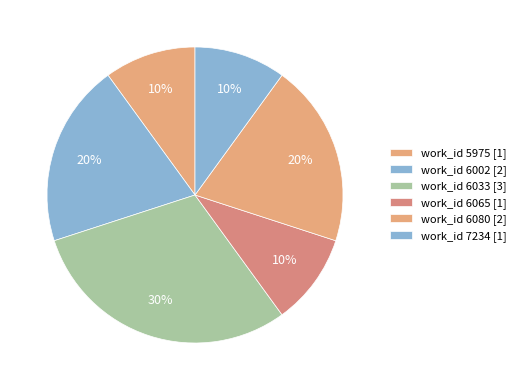

How many segments does this pie chart have?

6